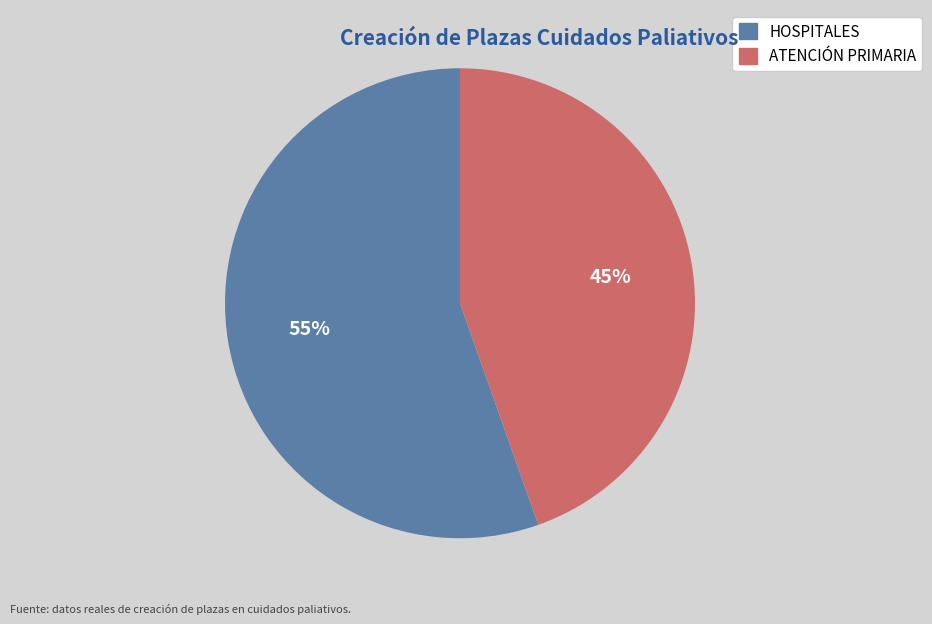

Is HOSPITALES the majority of the pie?

Yes